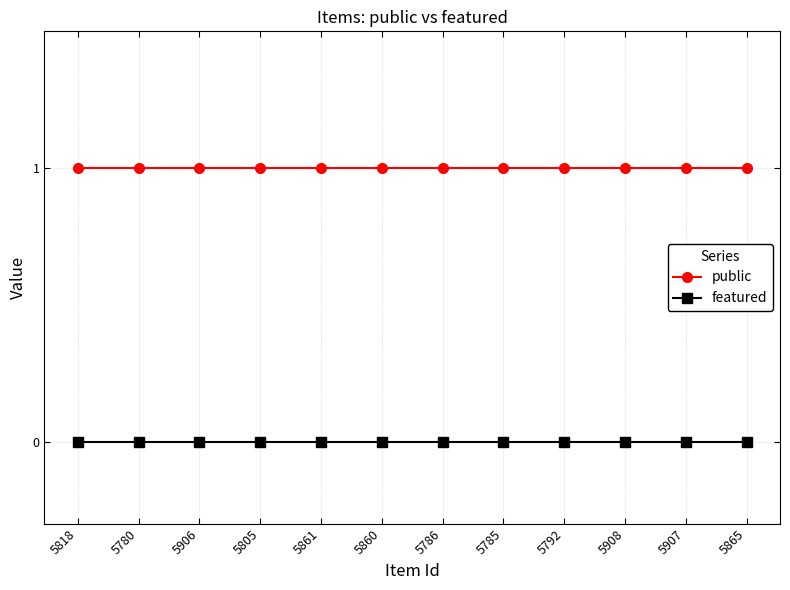

What are all the series names shown in the legend?

public, featured